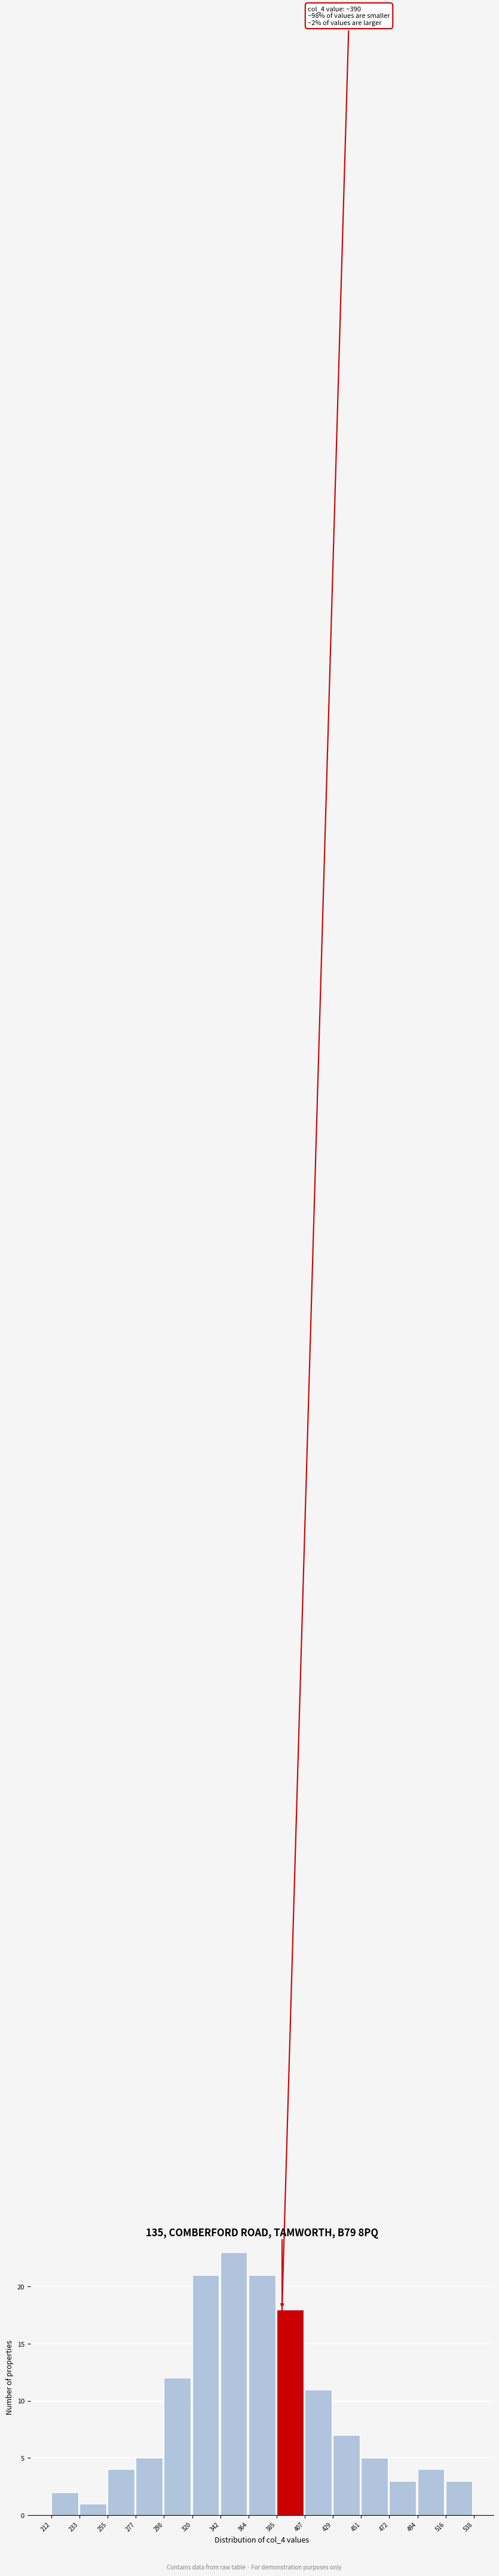

Which range on the x-axis has the tallest bar?

342 to 364